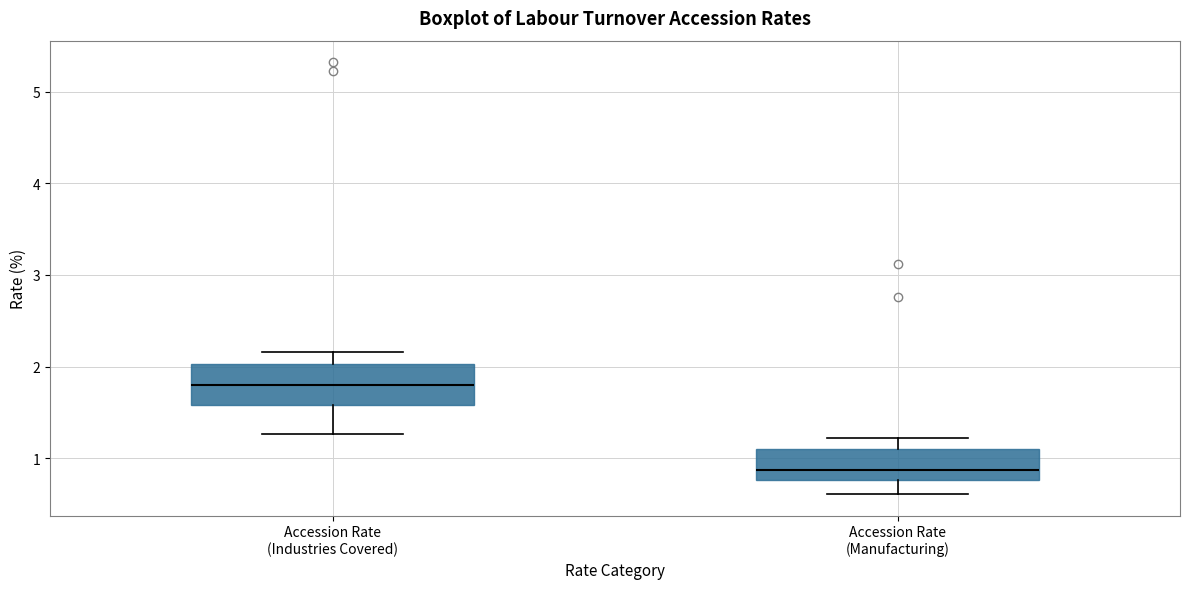

Where does the lower whisker of the box for Accession Rate (Industries Covered) end on the y-axis? The values are not printed on the chart, so give them approximately, as read against the axis.

1.3